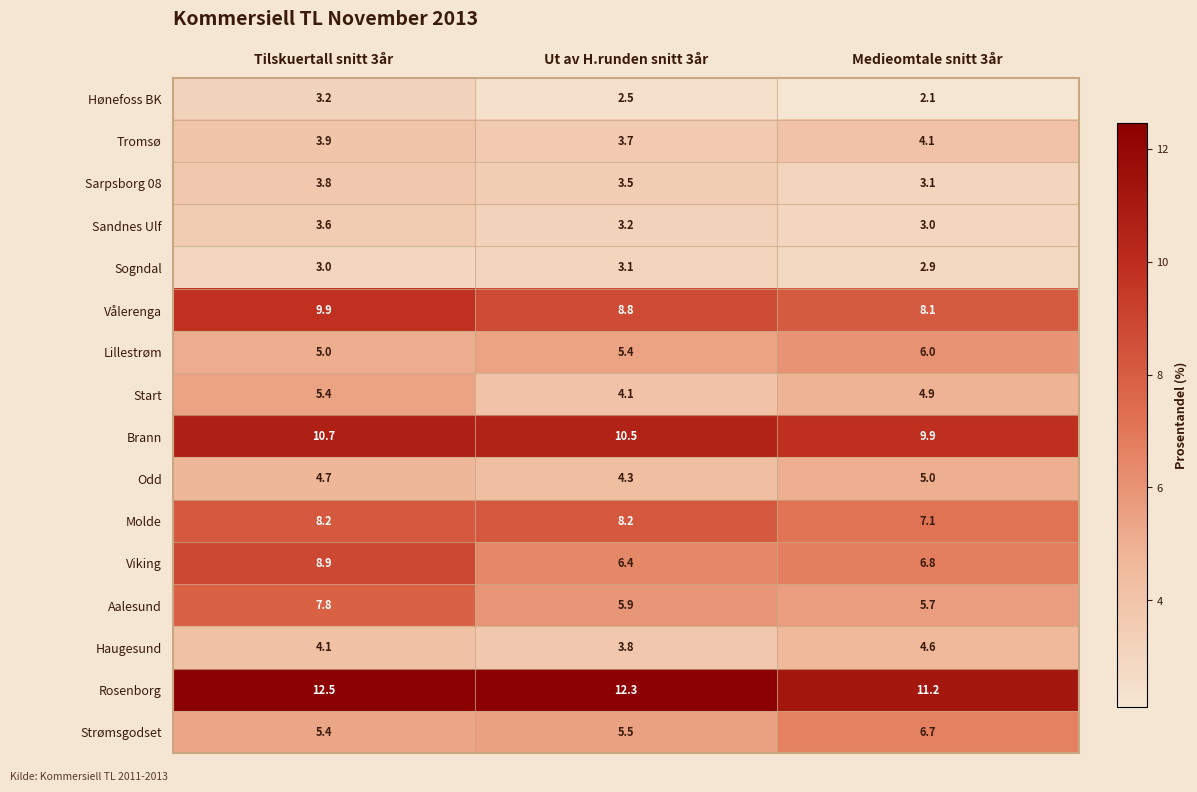

What is the sum of the Tromsø values at Medieomtale snitt 3år and Ut av H.runden snitt 3år?

7.8